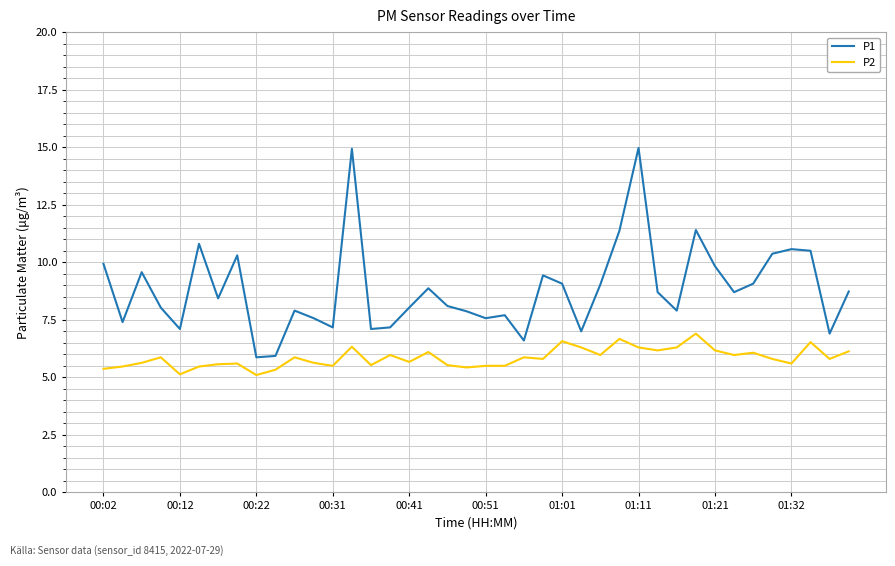

Rank the series by their average value, from lowest to highest.

P2, P1